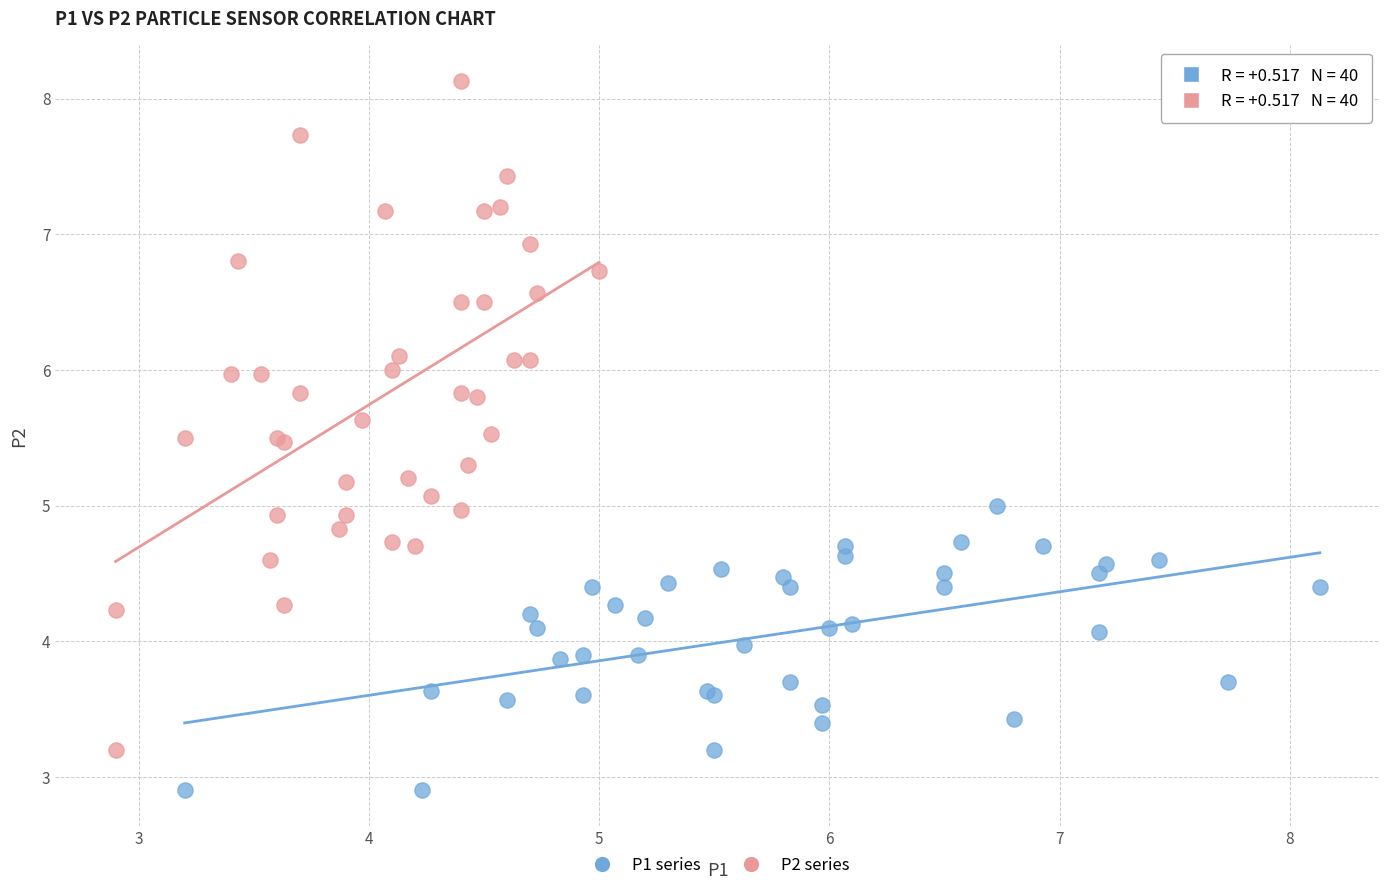

What are all the series names shown in the legend?

P1 series, P2 series